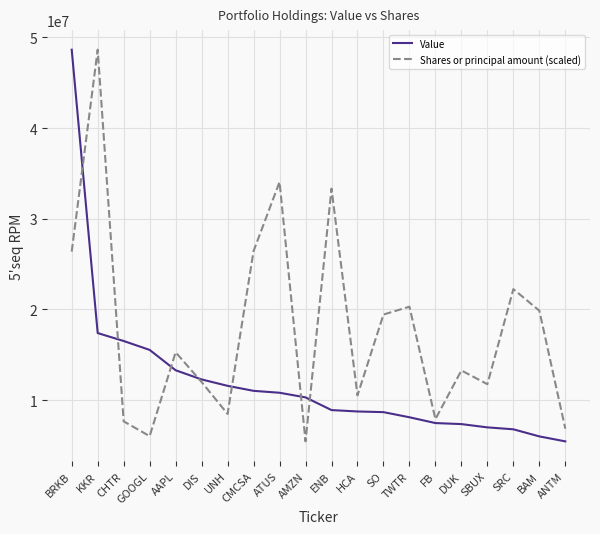

What is the sum of all Value values?

241916000.0